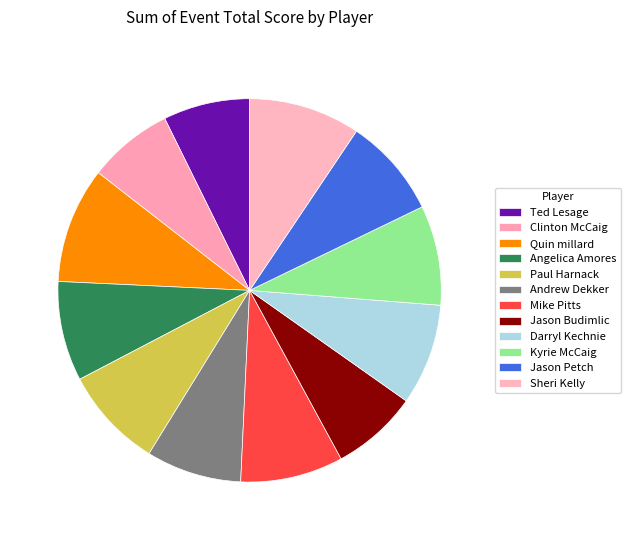

How many slices are in this pie chart?

12